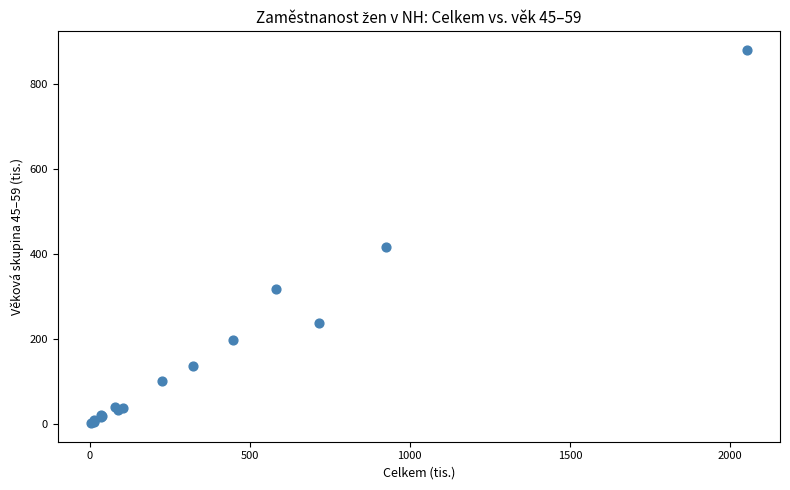

What Y value in the scatter plot is closest to 440?

416.5